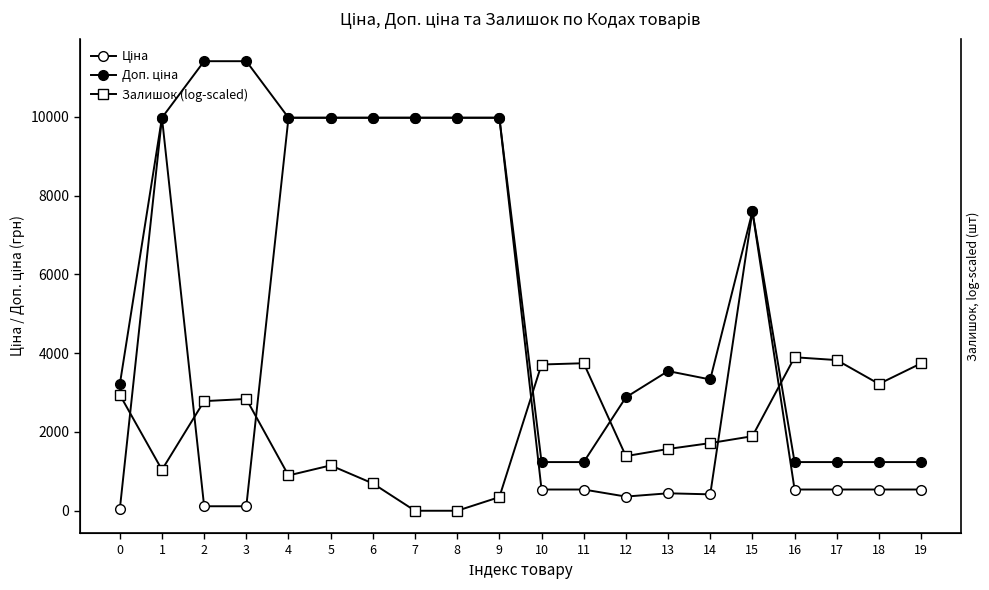

What is the value of the Ціна point at the 8th from the left?

9975.0